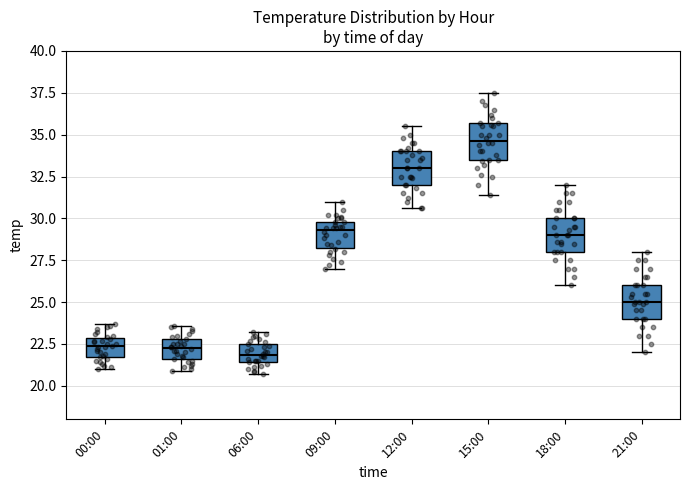

Where is the upper edge of the box for 21:00 on the y-axis? The values are not printed on the chart, so give them approximately, as read against the axis.

26.0